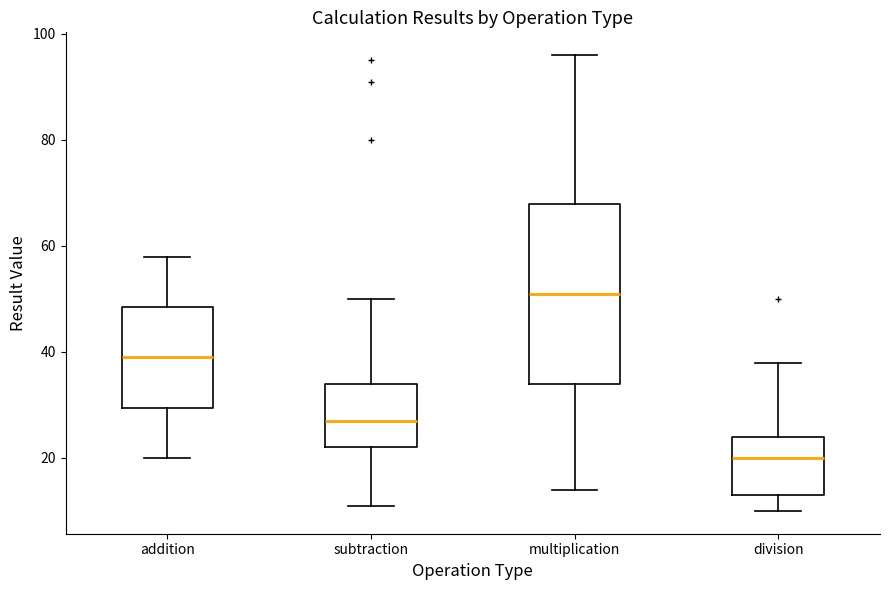

Comparing the boxes themselves (not the whiskers), which one is the tallest?

multiplication